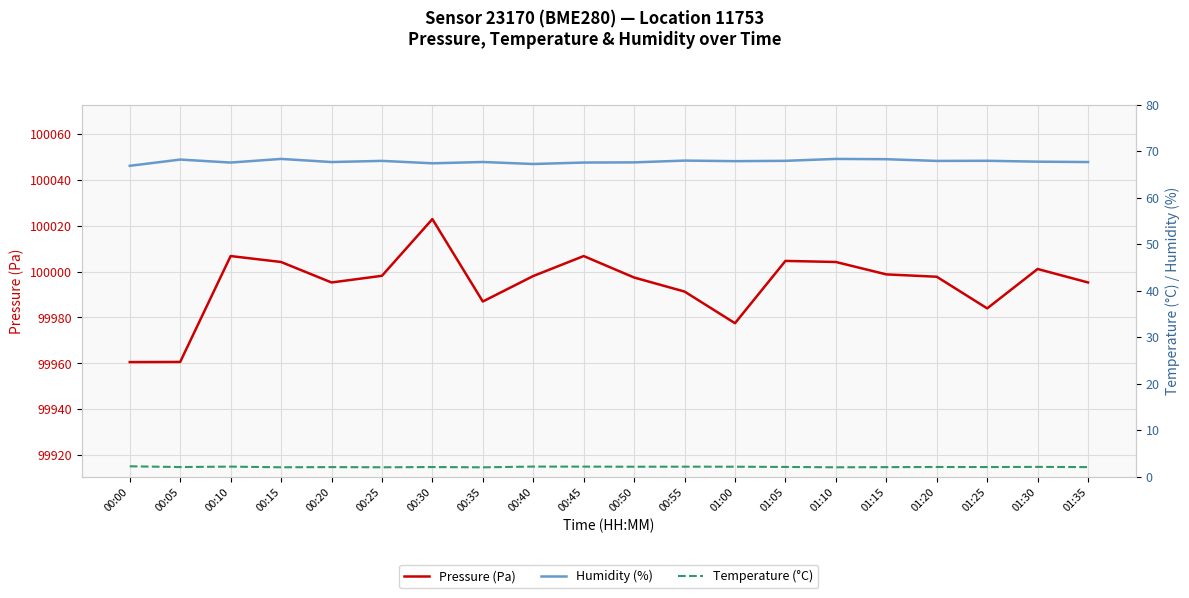

Which series changed the most between 00:20 and 01:25?

Pressure (Pa)